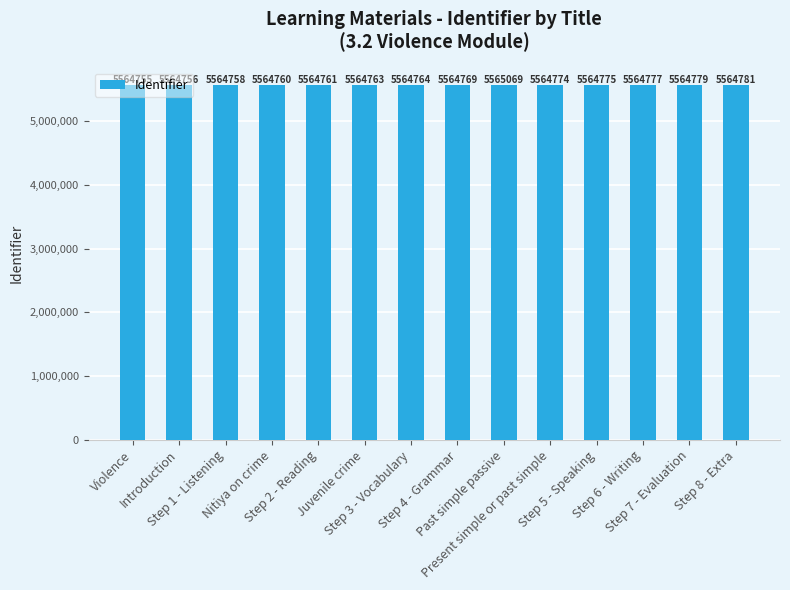

What is the change in value from Nitiya on crime to Juvenile crime?

+3